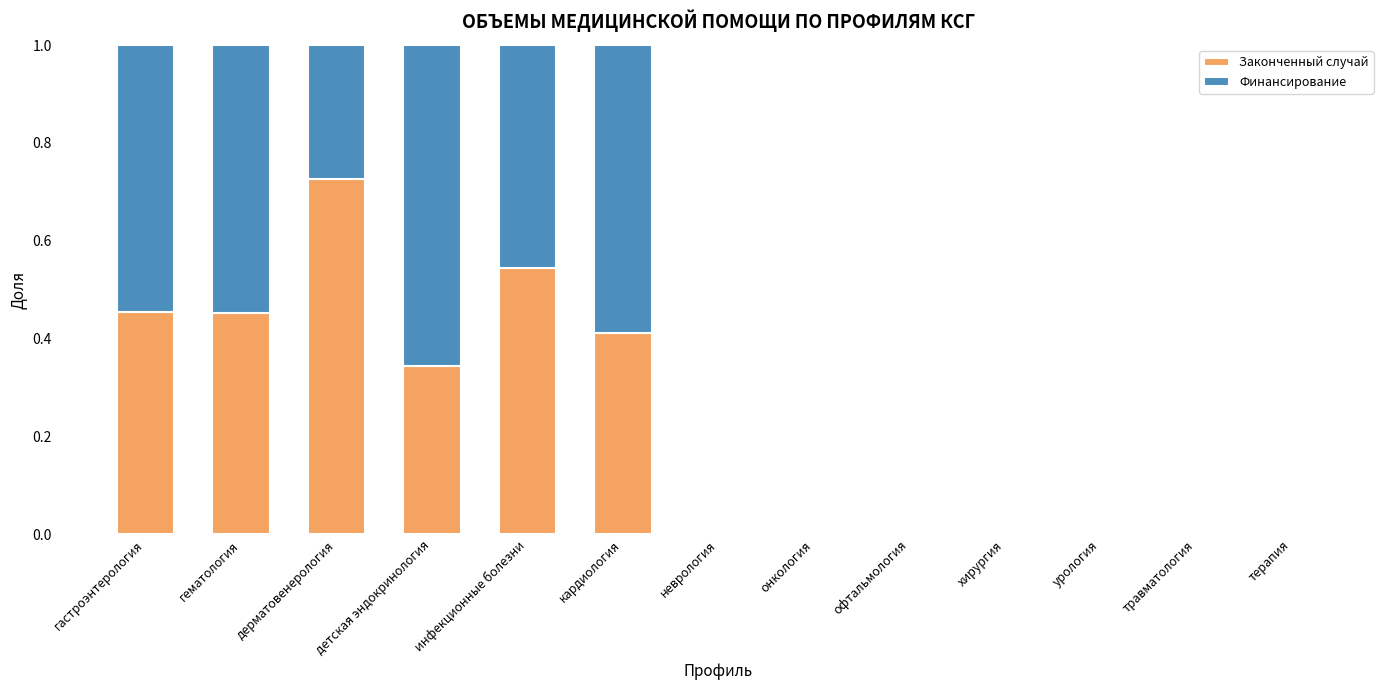

Which category has the highest value in the Законченный случай series?

дерматовенерология